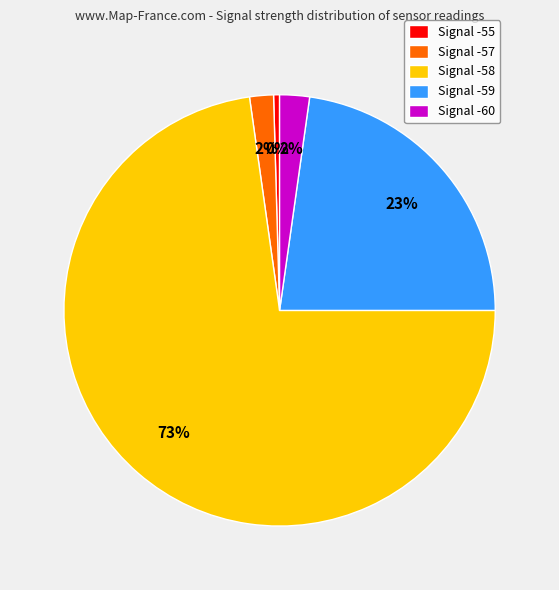

What percentage is the Signal -57 slice, to the nearest percent?

2%